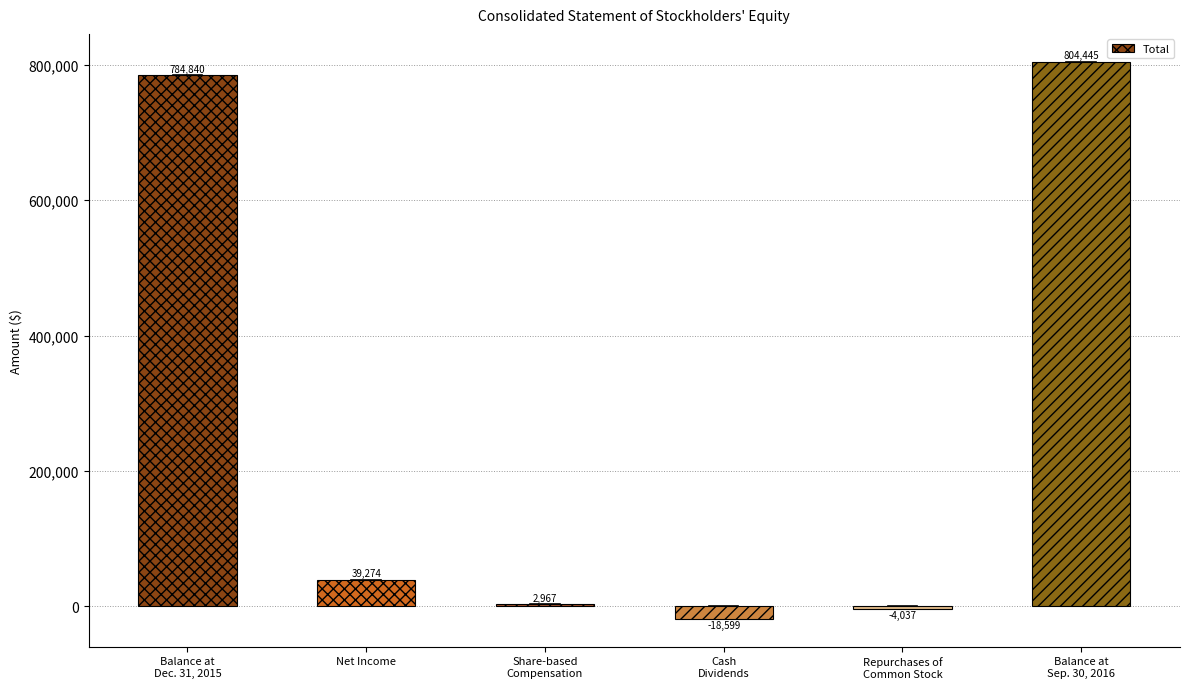

What is the value of the 1st bar from the left?

784840